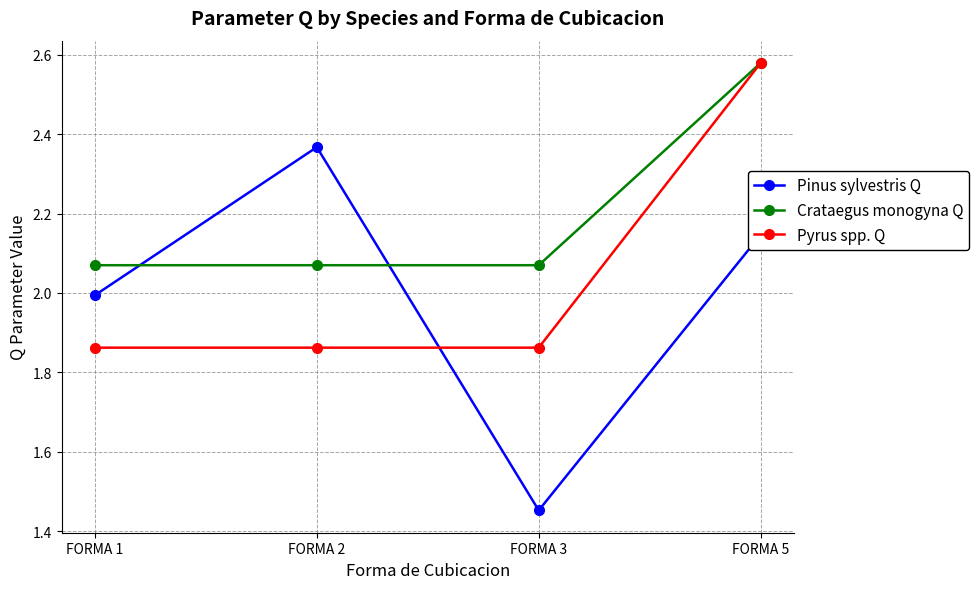

At which category does the chart reach its peak across all series?

FORMA 5